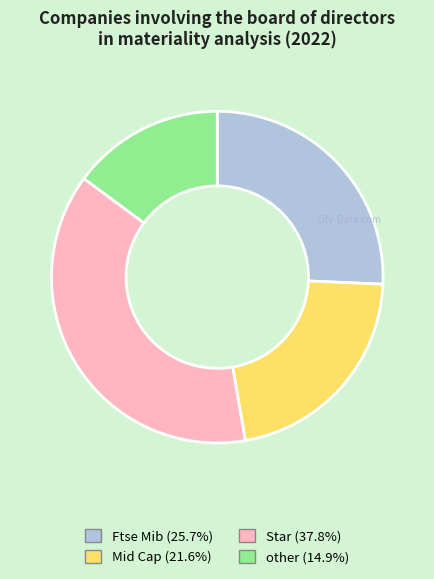

Is it true that Ftse Mib is 31% of the pie?

False